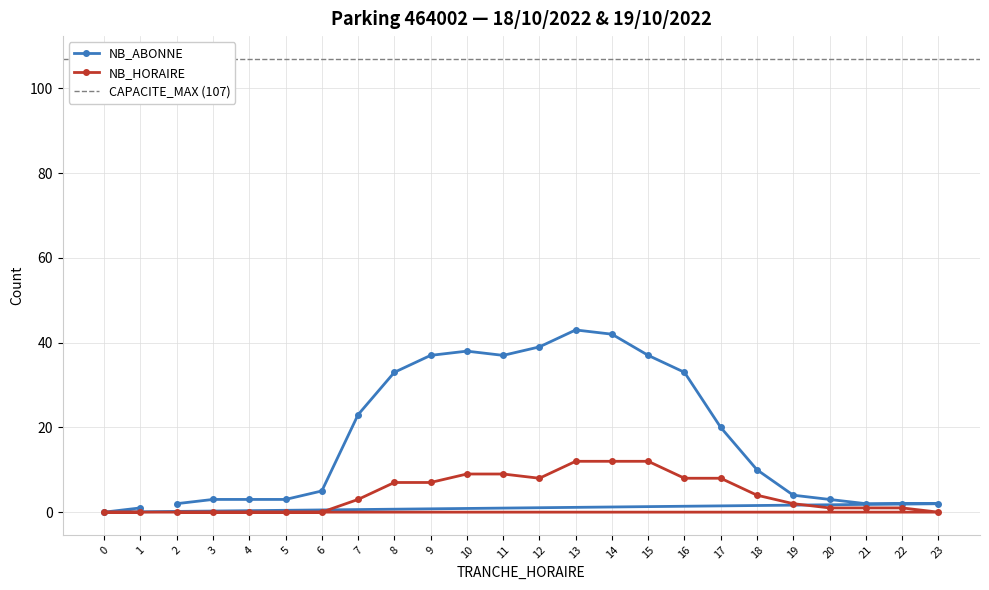

Between 3 and 0, which series saw the biggest shift?

NB_ABONNE